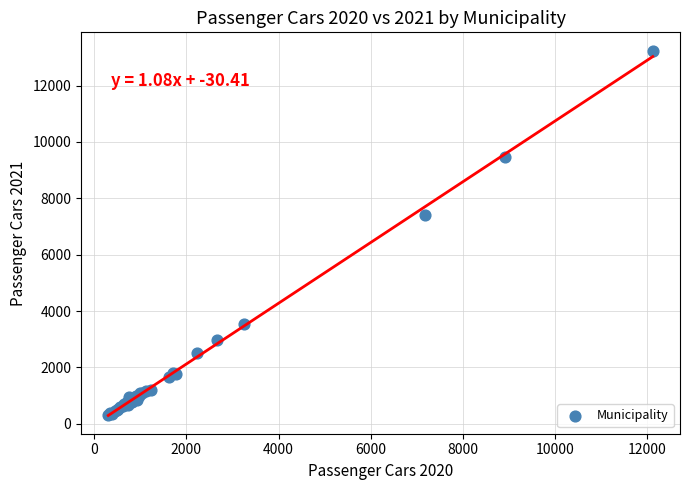

What Y value in the scatter plot is closest to 6777?

7404